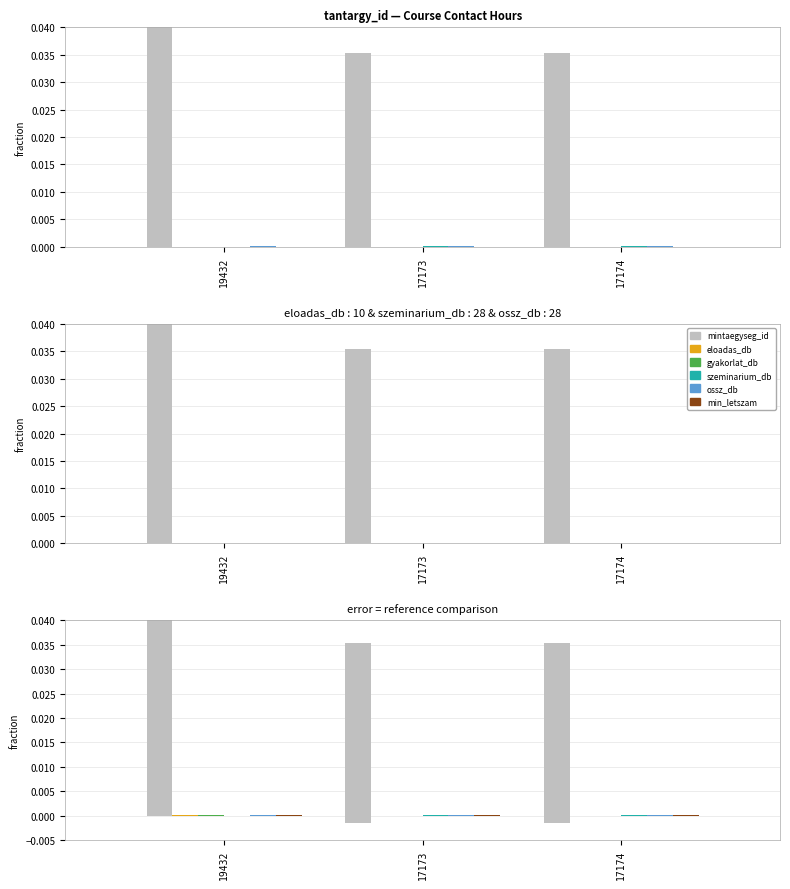

Between 19432 and 17174, which is larger?

19432